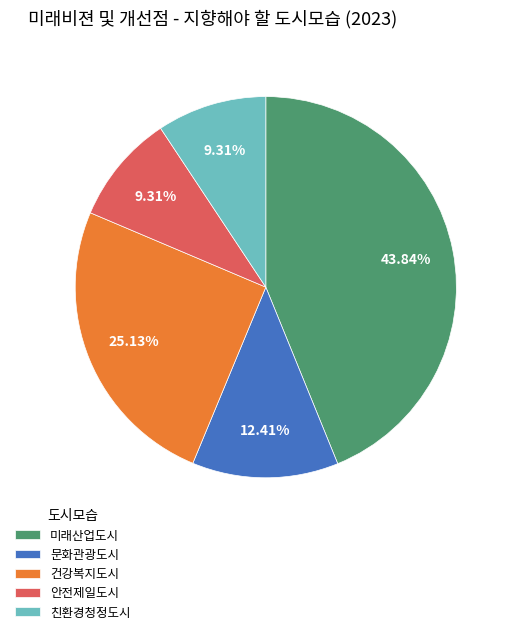

Between 문화관광도시 and 건강복지도시, which is larger?

건강복지도시